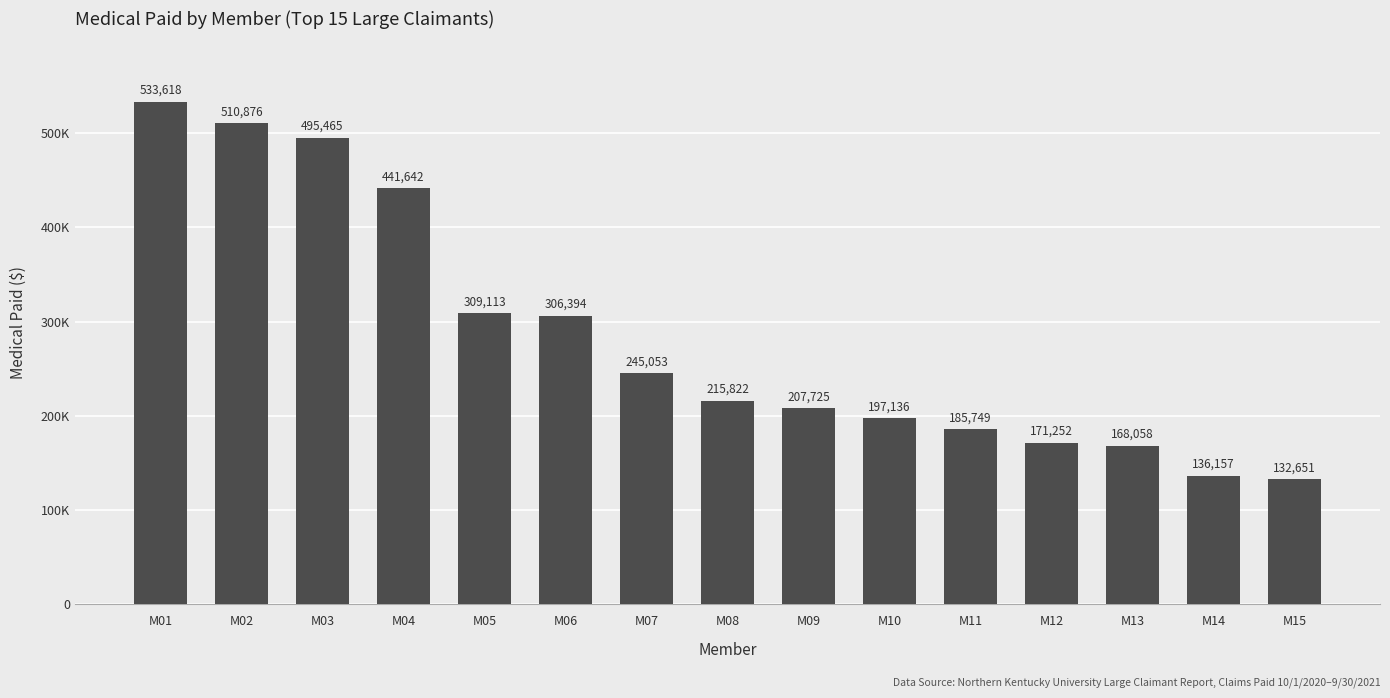

Are the bars horizontal?

No